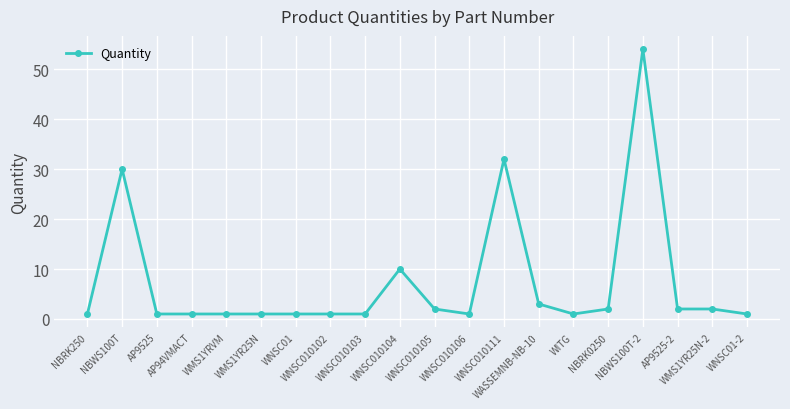

What is the difference between the maximum and second lowest values?

53